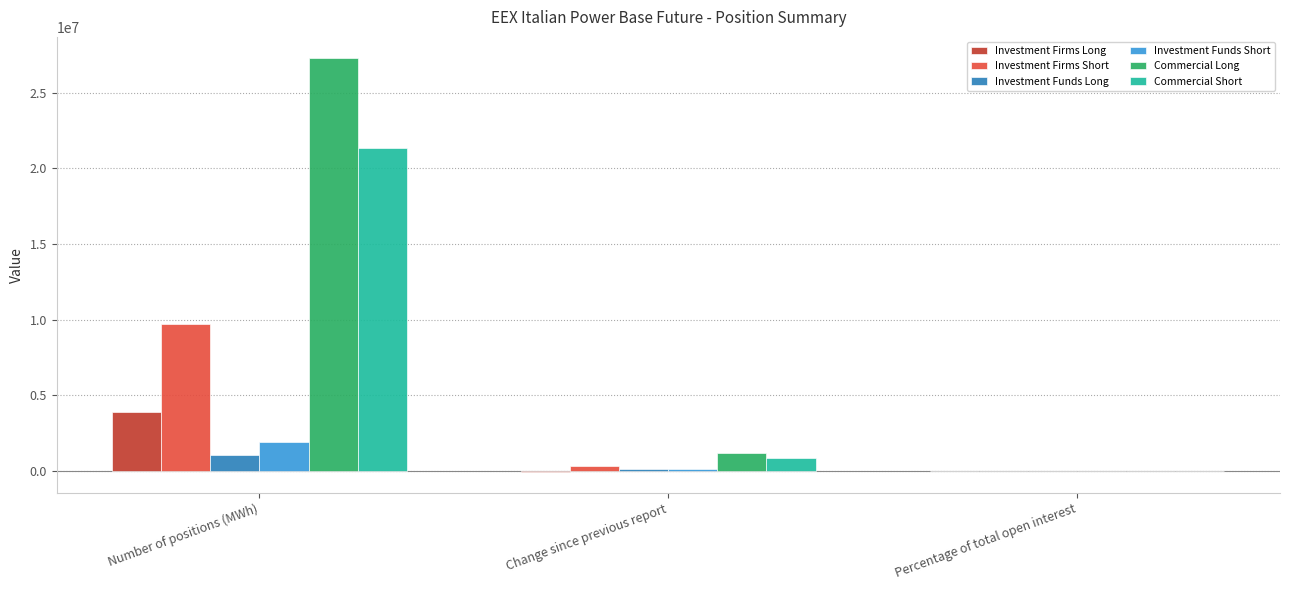

What are all the series names shown in the legend?

Investment Firms Long, Investment Firms Short, Investment Funds Long, Investment Funds Short, Commercial Long, Commercial Short